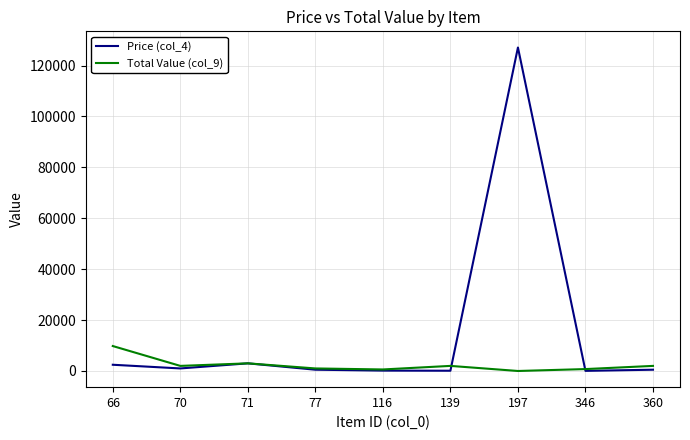

Which series has the largest total across all categories?

Price (col_4)